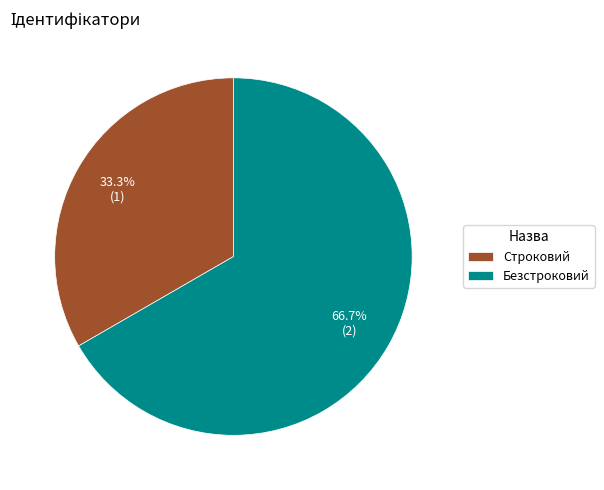

Does any single category account for the majority?

Yes